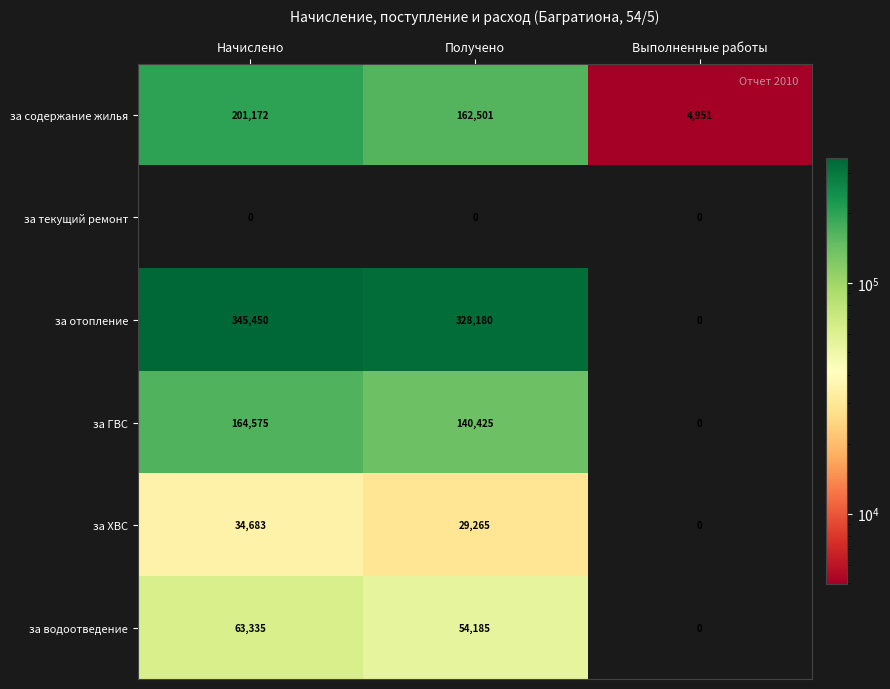

Where does the за ХВС series first go above 29265?

Начислено